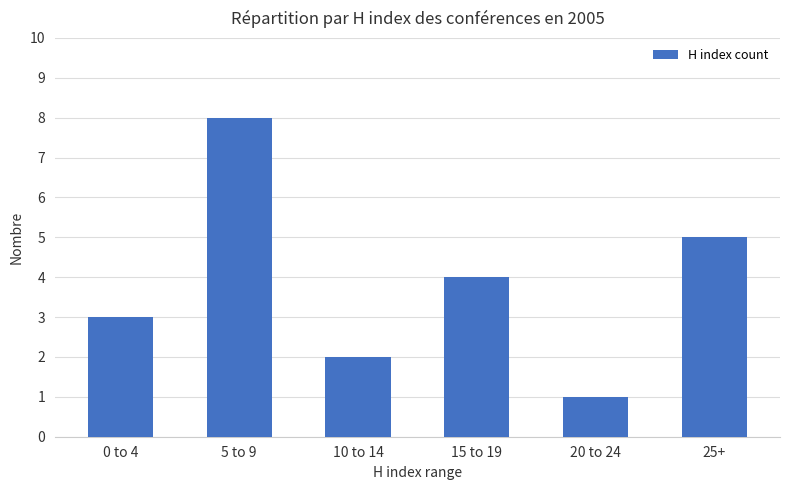

What is the change in value from 10 to 14 to 20 to 24?

-1